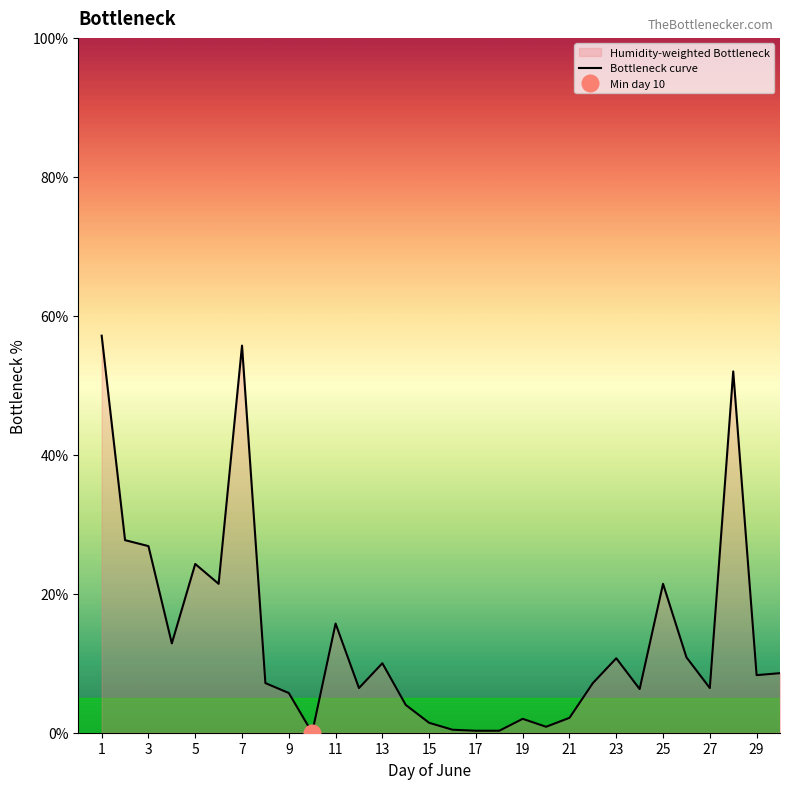

How many values are below 8?

15